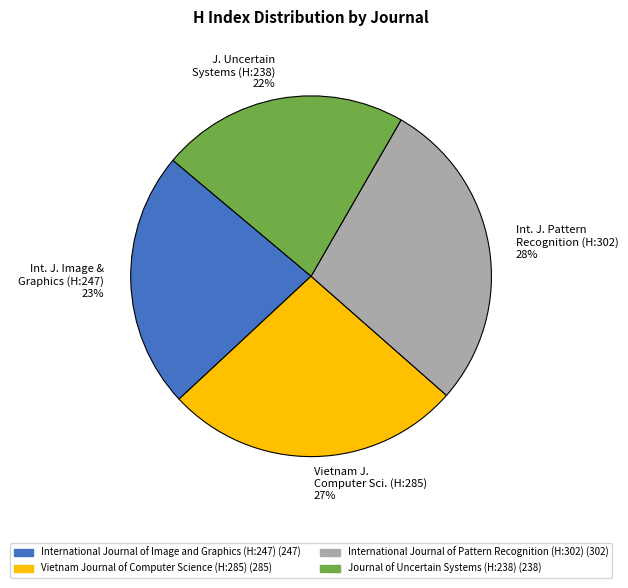

Is there any slice that represents more than half of the pie?

No